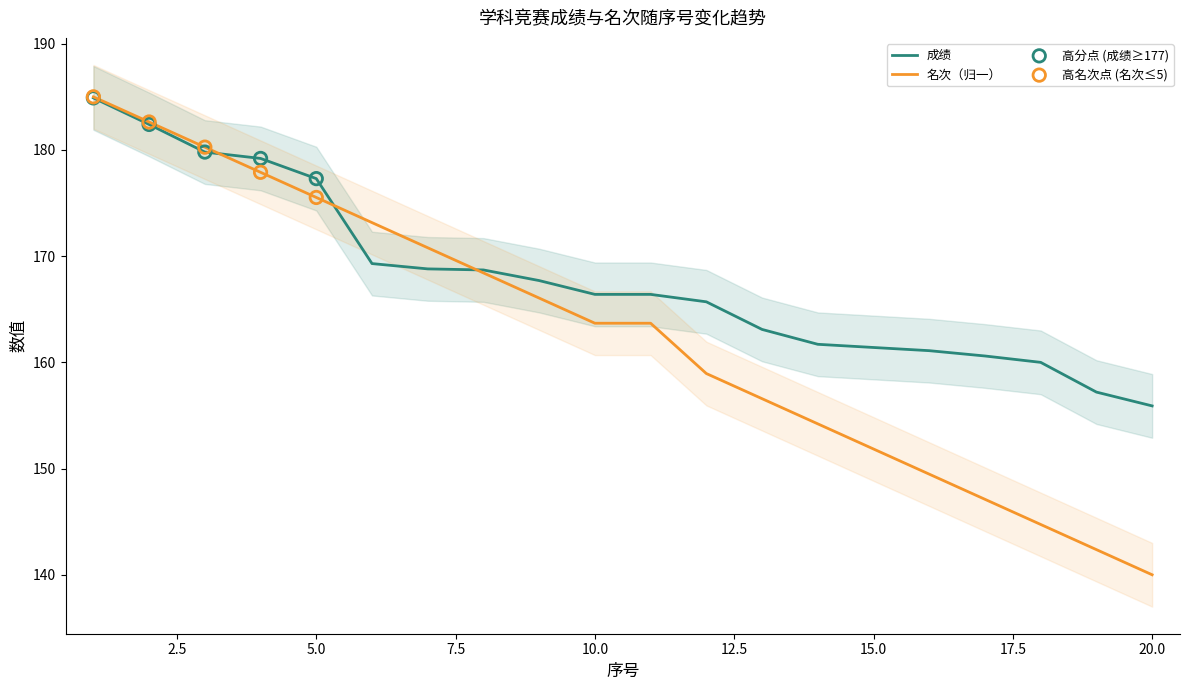

Is the value of 成绩 at 11 greater than the value of 名次 at 4?

No